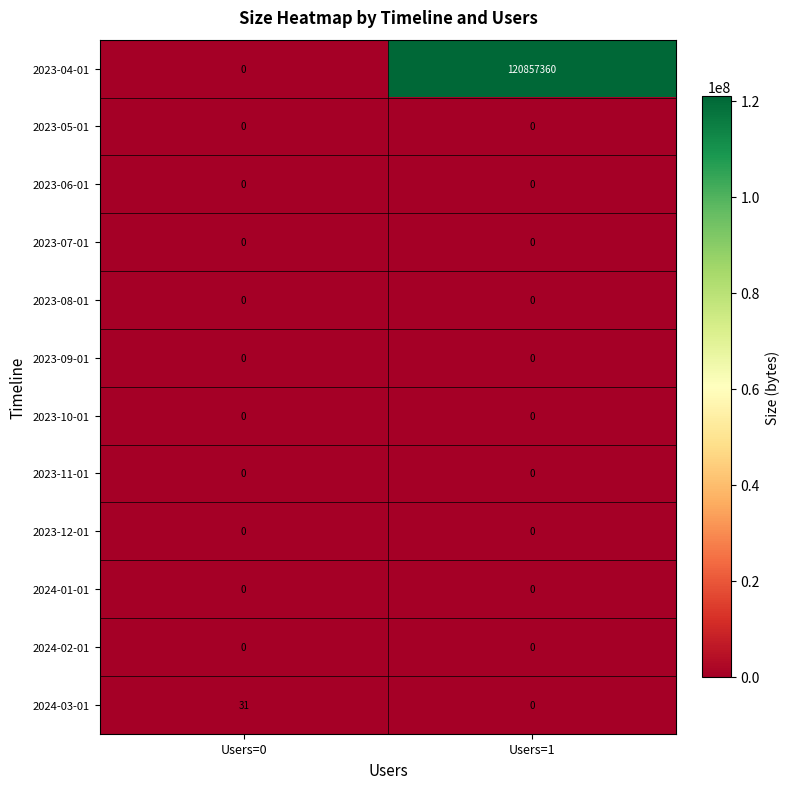

How many distinct data groups are displayed?

12